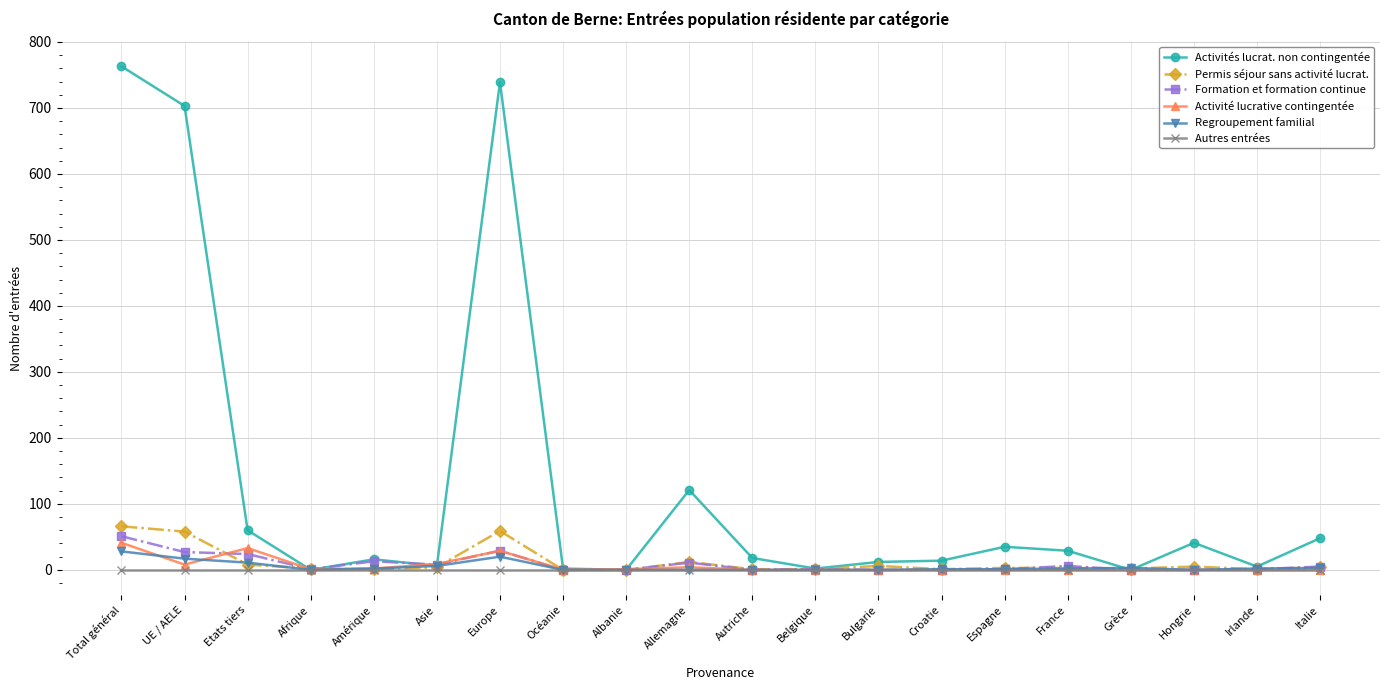

The value of Formation et formation continue at Total général is 51. True or false?

True